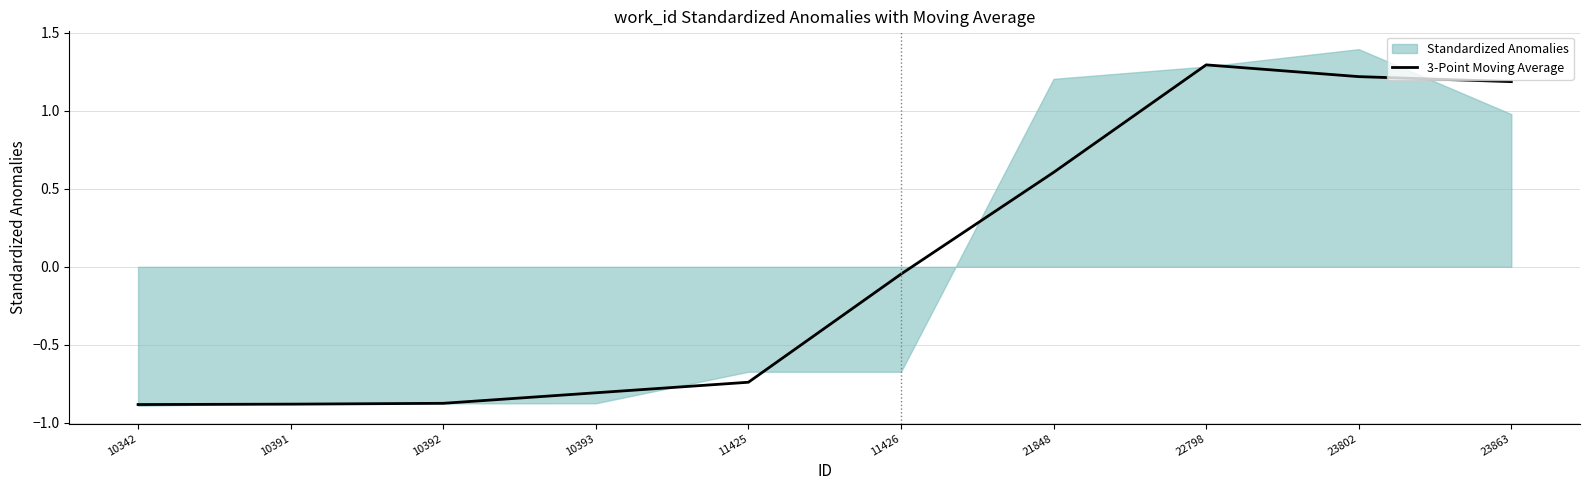

Where is 3-Point Moving Average nearest to the value 0?

11426